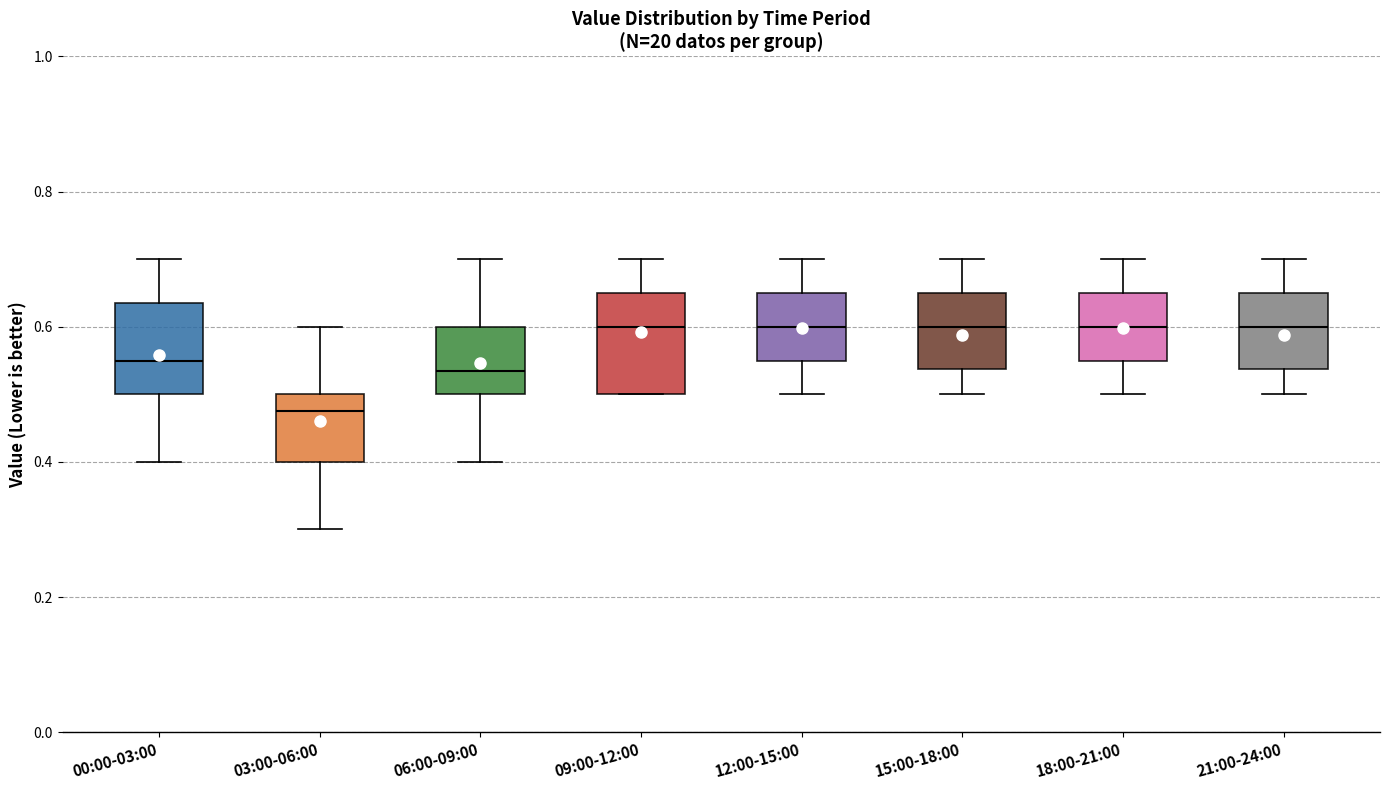

Reading left to right, transcribe this box plot: for each box, give where its median line is, the range the box spans, and where its two whiskers end, as read against the y-axis. The values are not printed on the chart, so give them approximately, as read against the axis.

00:00-03:00: median 0.56, box 0.50 to 0.64, whiskers 0.40 to 0.70
03:00-06:00: median 0.48, box 0.40 to 0.50, whiskers 0.30 to 0.60
06:00-09:00: median 0.54, box 0.50 to 0.60, whiskers 0.40 to 0.70
09:00-12:00: median 0.60, box 0.50 to 0.66, whiskers 0.50 to 0.70
12:00-15:00: median 0.60, box 0.56 to 0.66, whiskers 0.50 to 0.70
15:00-18:00: median 0.60, box 0.54 to 0.66, whiskers 0.50 to 0.70
18:00-21:00: median 0.60, box 0.56 to 0.66, whiskers 0.50 to 0.70
21:00-24:00: median 0.60, box 0.54 to 0.66, whiskers 0.50 to 0.70